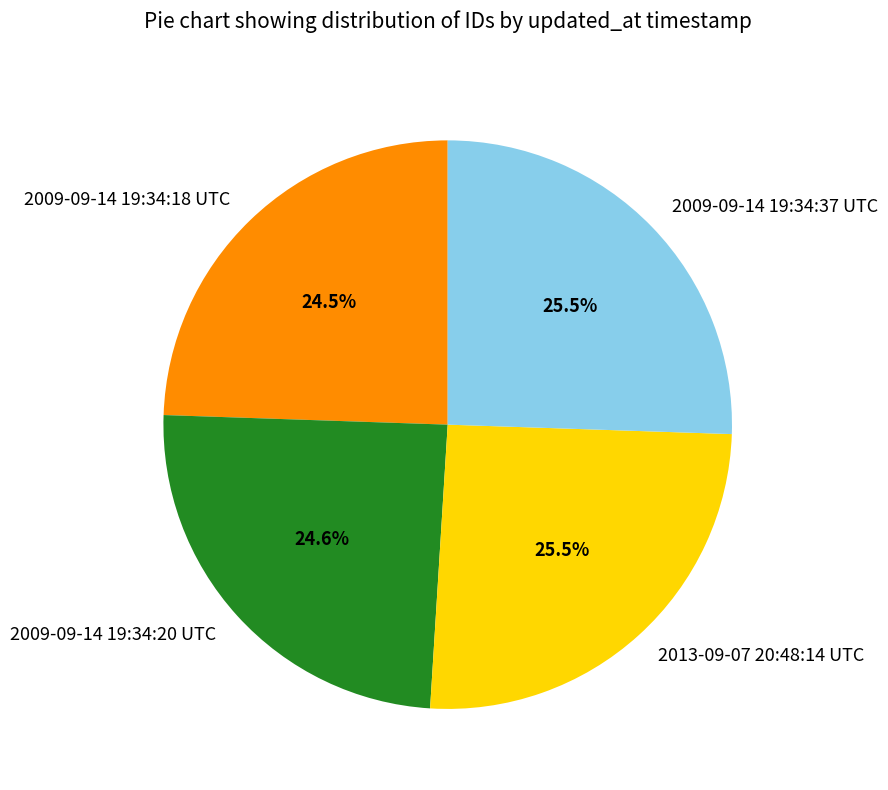

Combined, do 2009-09-14 19:34:18 UTC and 2009-09-14 19:34:37 UTC account for over 50%?

No